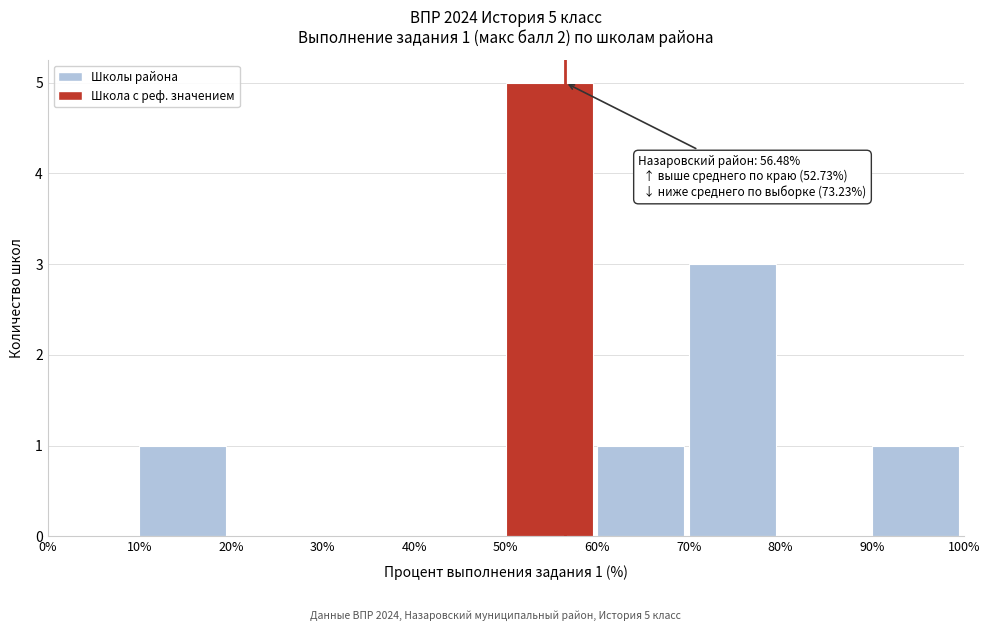

Over which range of the x-axis is the bar tallest?

50% to 60%